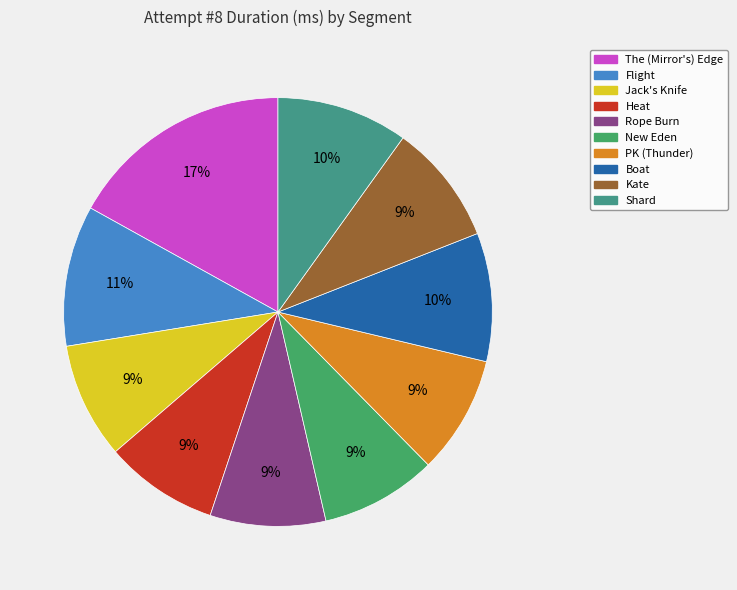

Rank the categories by value from highest to lowest.

The (Mirror's) Edge, Flight, Shard, Boat, Kate, PK (Thunder), New Eden, Jack's Knife, Rope Burn, Heat